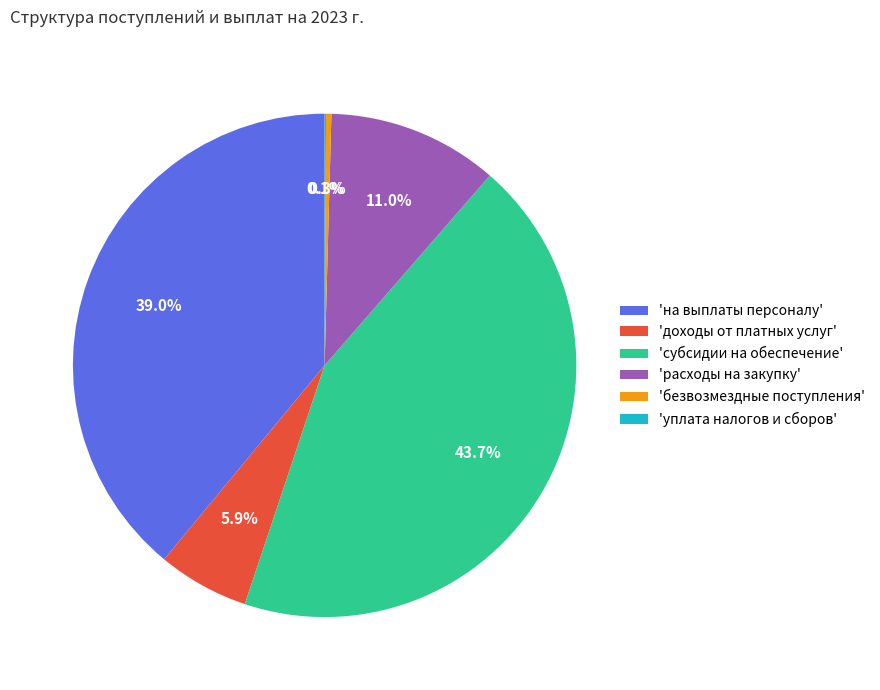

How much of the chart is everything except 'доходы от платных услуг'?

94.1%